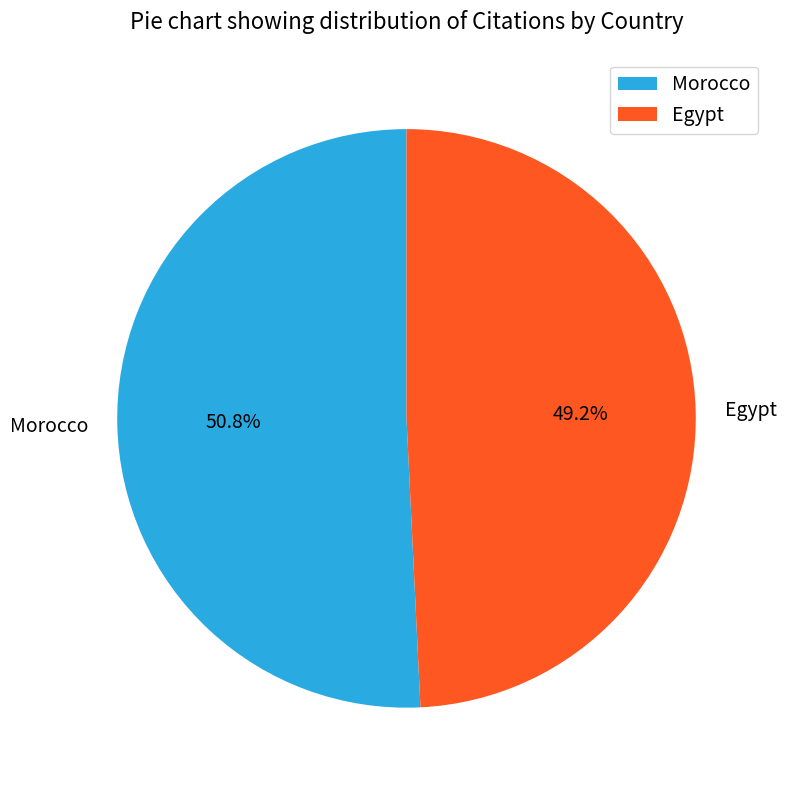

Which slice is the largest?

Morocco